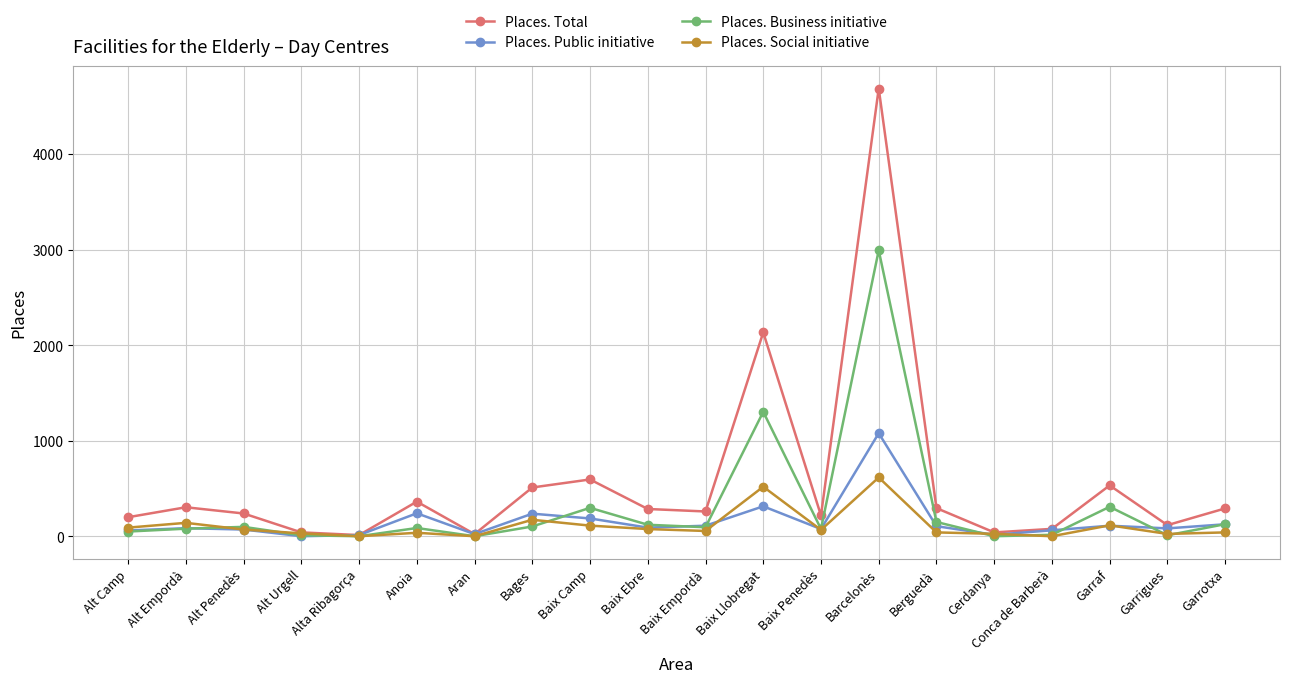

What is the average value of the Places. Business initiative series?

296